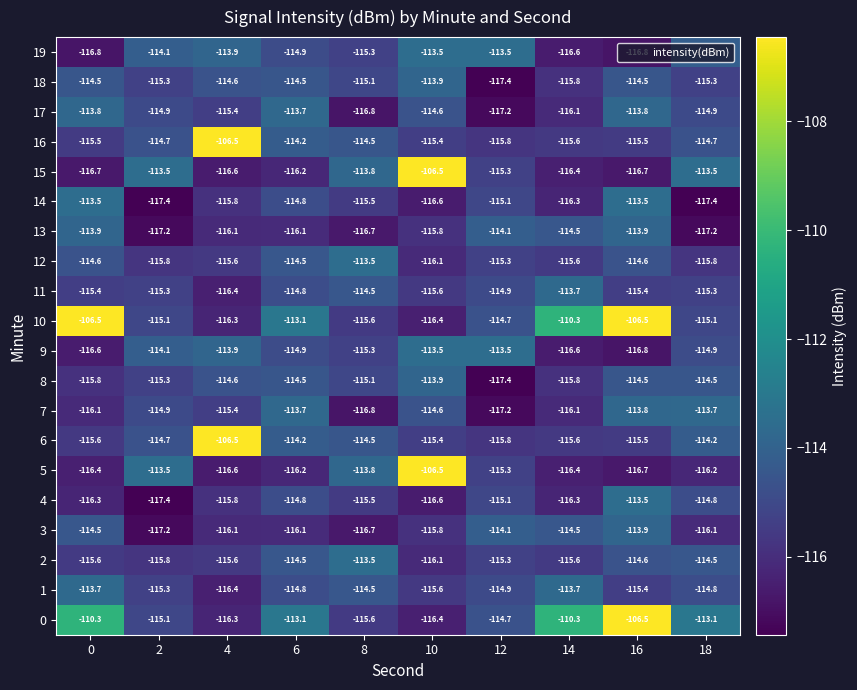

How many values in the 9 series exceed -114?

3